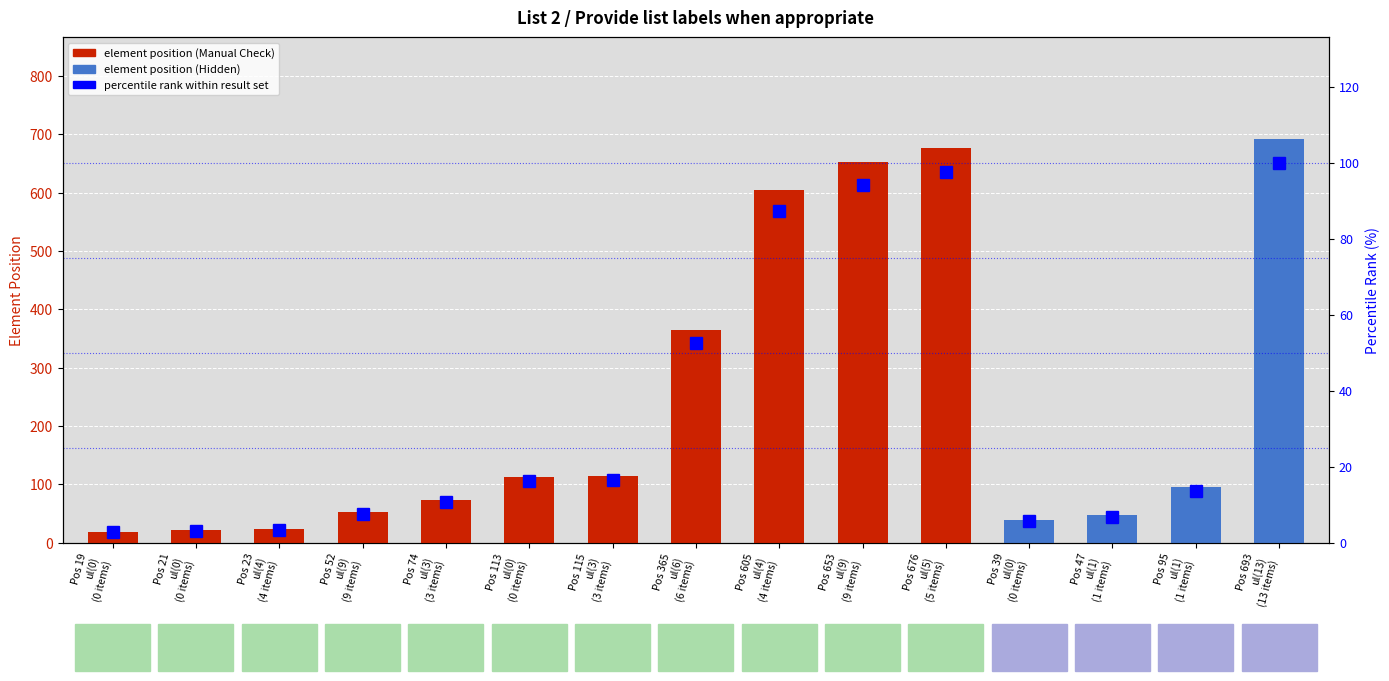

Reading left to right, transcribe all the data shown in this chart.

2.7	3.0	3.3	7.5	10.7	16.3	16.6	52.7	87.3	94.2	97.5	5.6	6.8	13.7	100.0